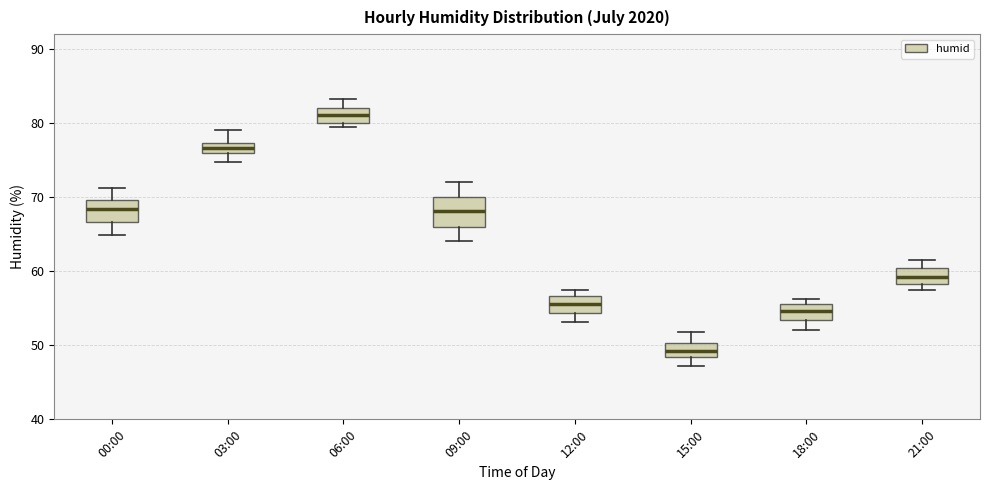

Which box has the highest median line?

06:00